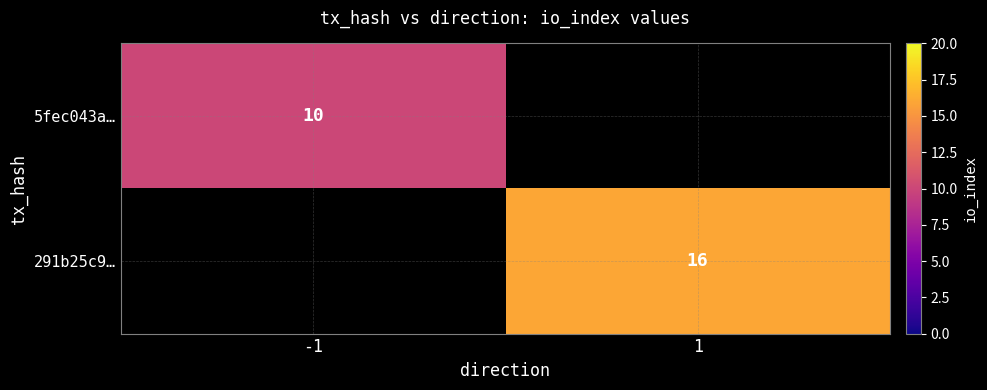

The 5fec043a… series shows 15 at -1. True or false?

False